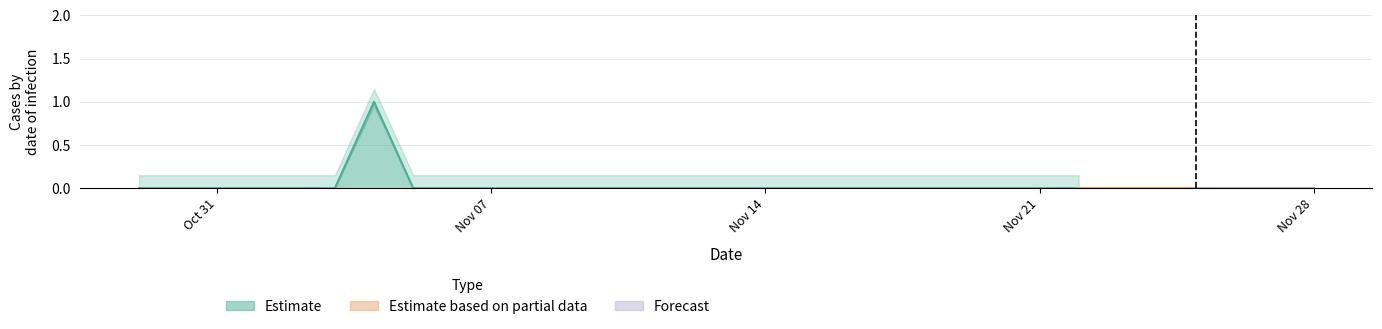

At which category does the chart reach its peak across all series?

2022-11-04